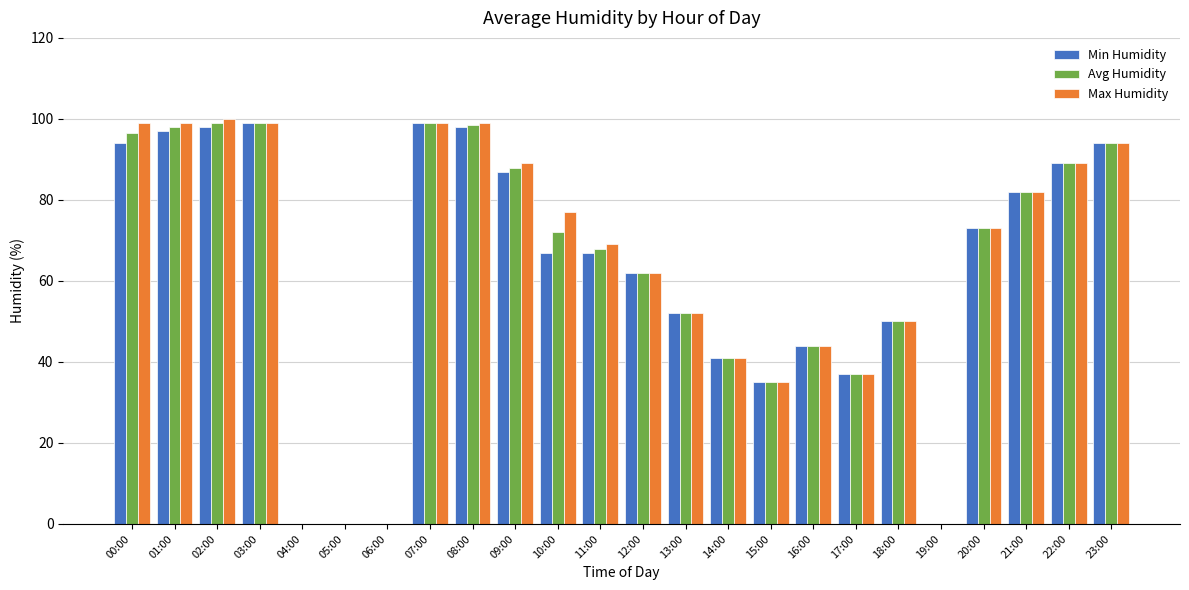

How many groups of bars are there?

24